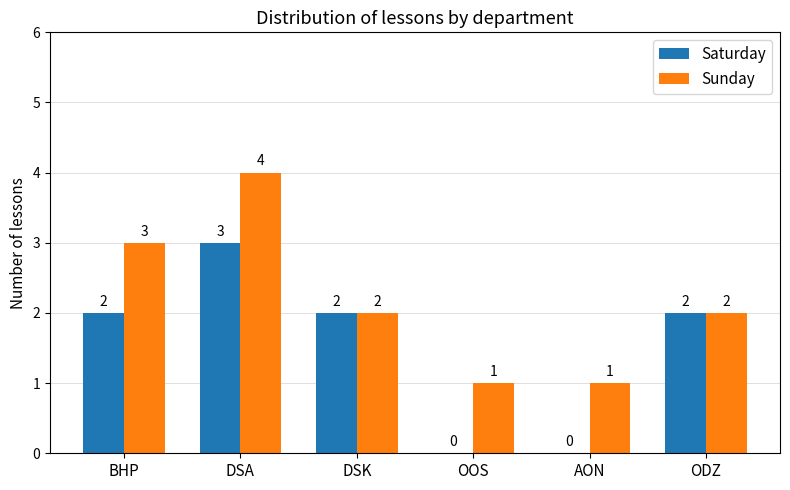

Between OOS and ODZ, which series saw the biggest shift?

Saturday